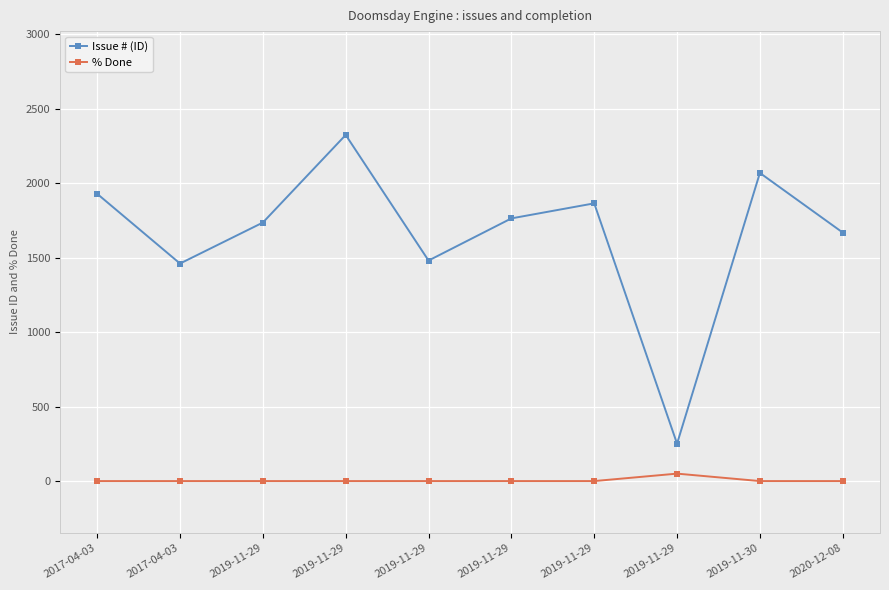

How many data points in Issue # (ID) are less than 1763?

5